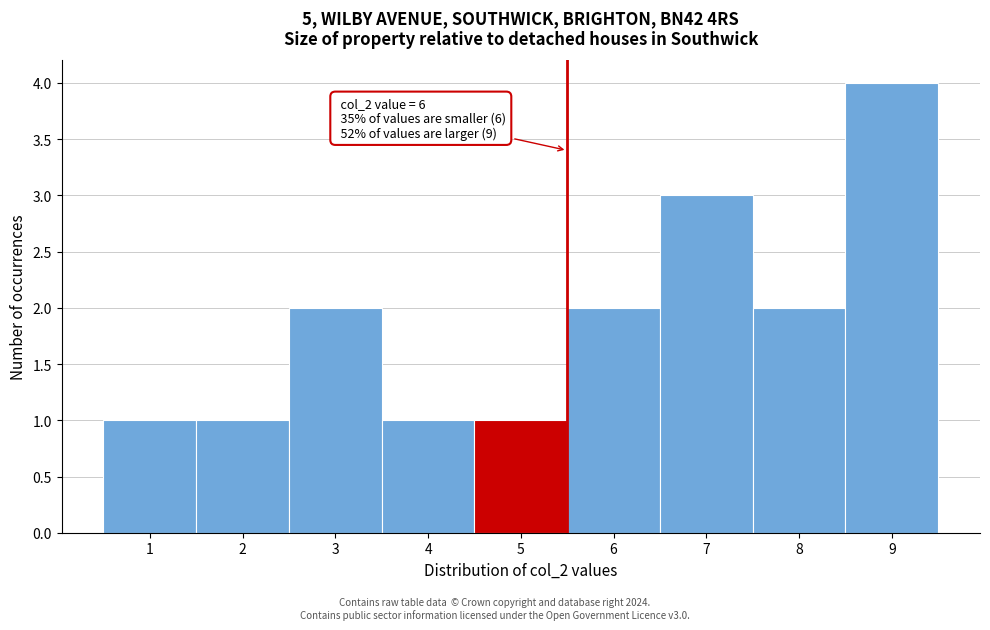

Reading right to left, extract all data points from this chart.

4	2	3	2	1	1	2	1	1